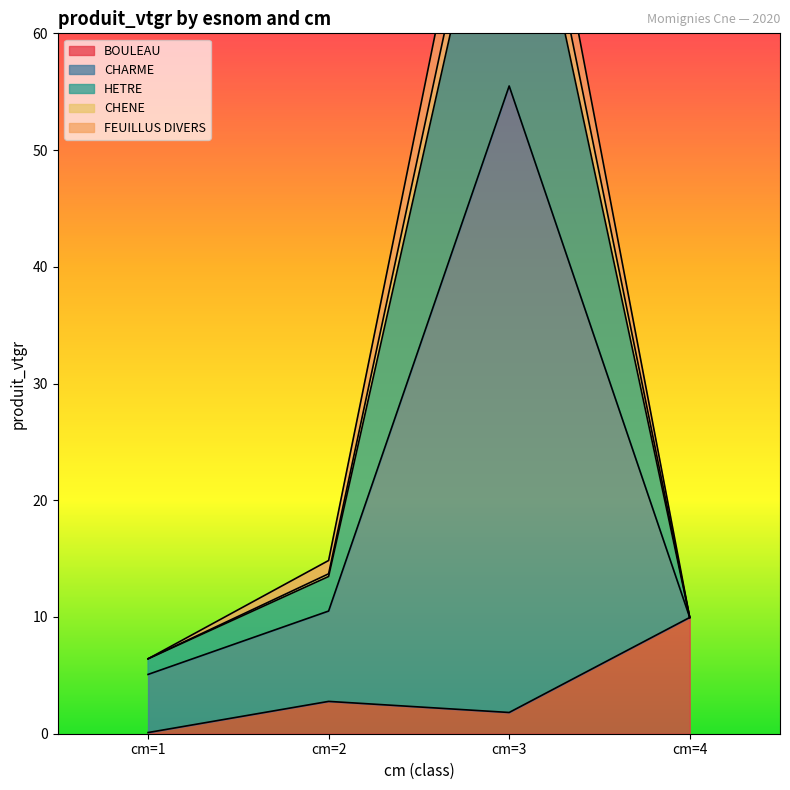

What is the spread (max minus min) of values at cm=3?

89.5